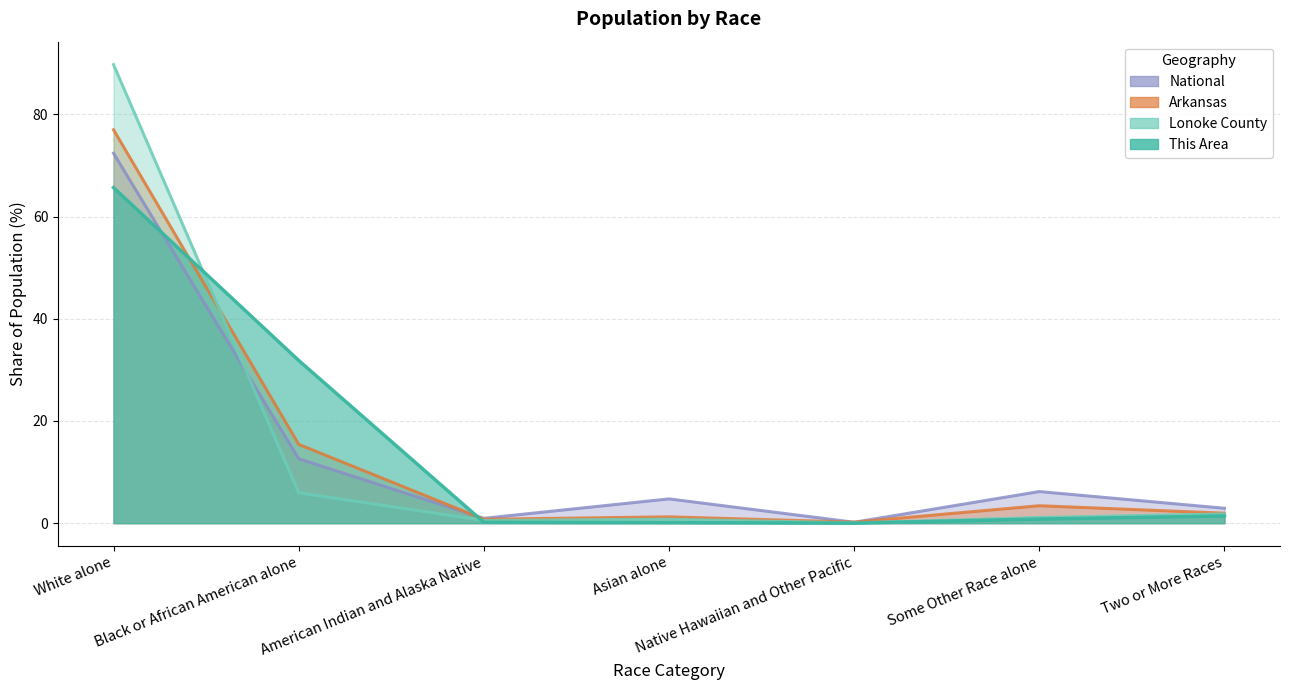

What are all the series names shown in the legend?

This Area, Lonoke County, Arkansas, National